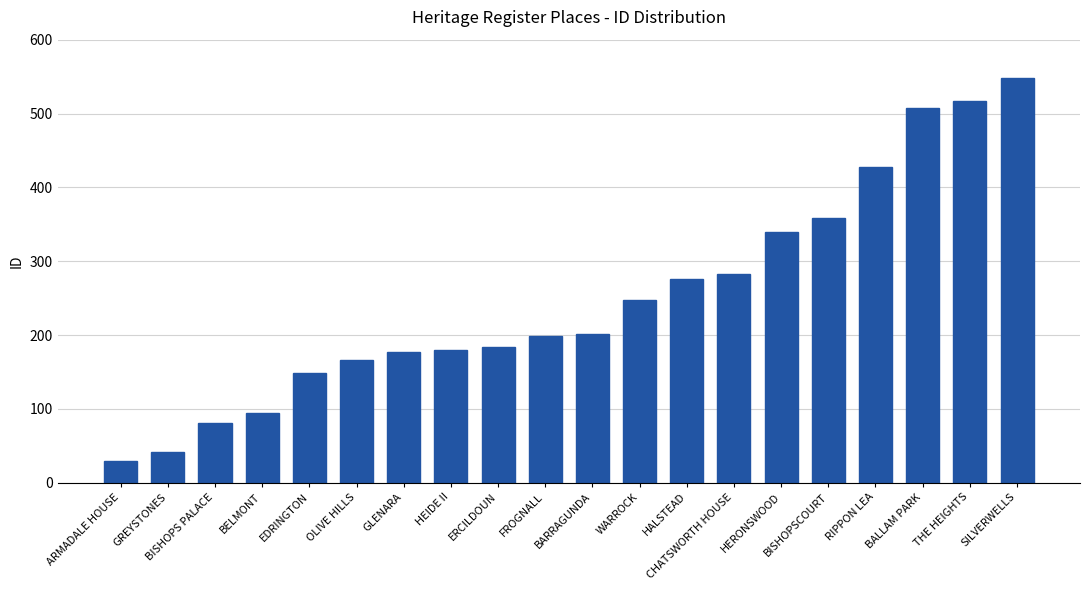

Does the chart contain any negative values?

No